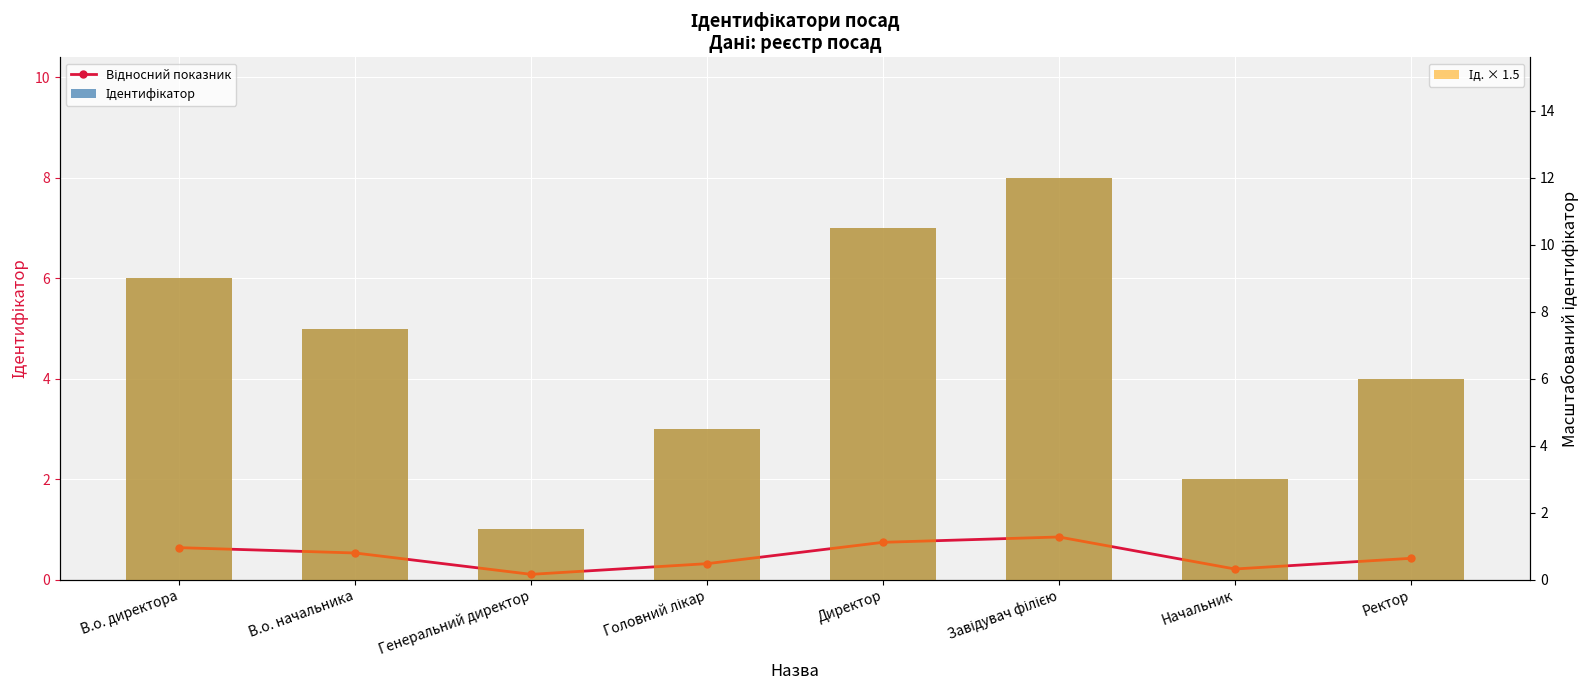

At which category is the sum across all series the highest?

Завідувач філією